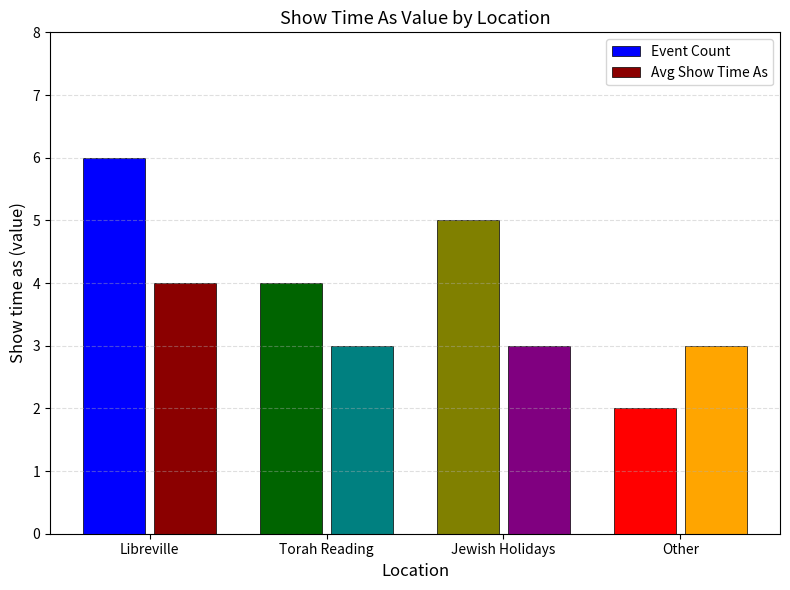

What is the total value across all series at Jewish Holidays?

8